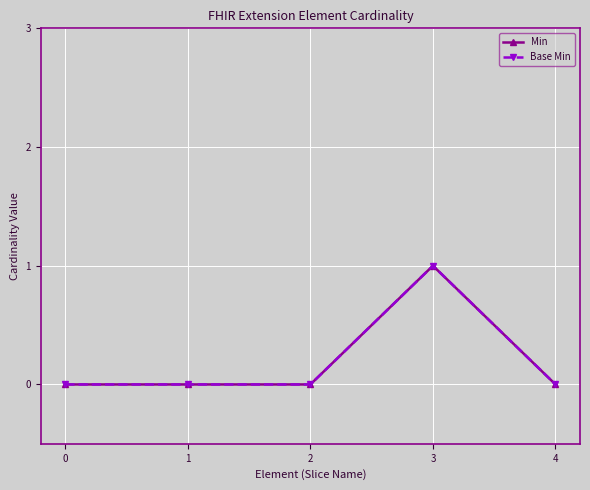

Which category has the highest value across all series?

3